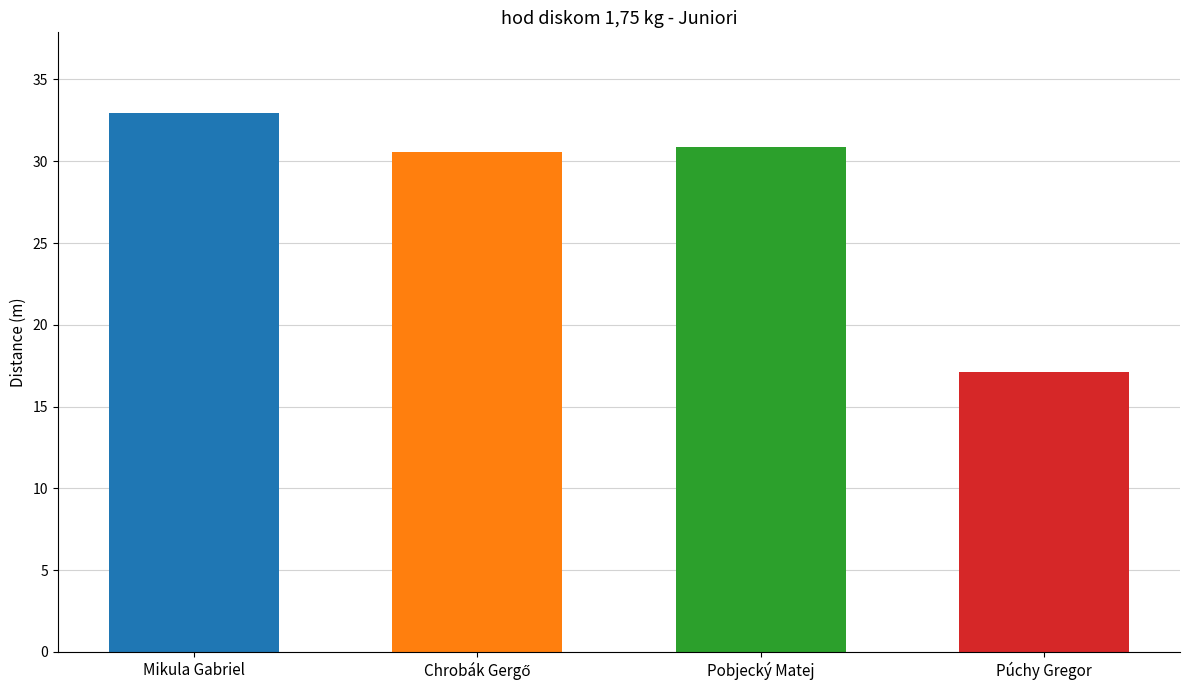

What is the ratio of the value at Púchy Gregor to the value at Pobjecký Matej?

0.6